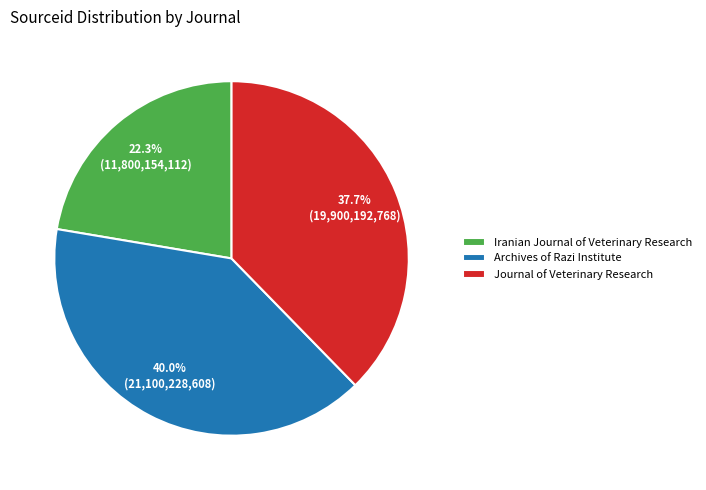

Does Iranian Journal of Veterinary Research represent more than half of the total?

No